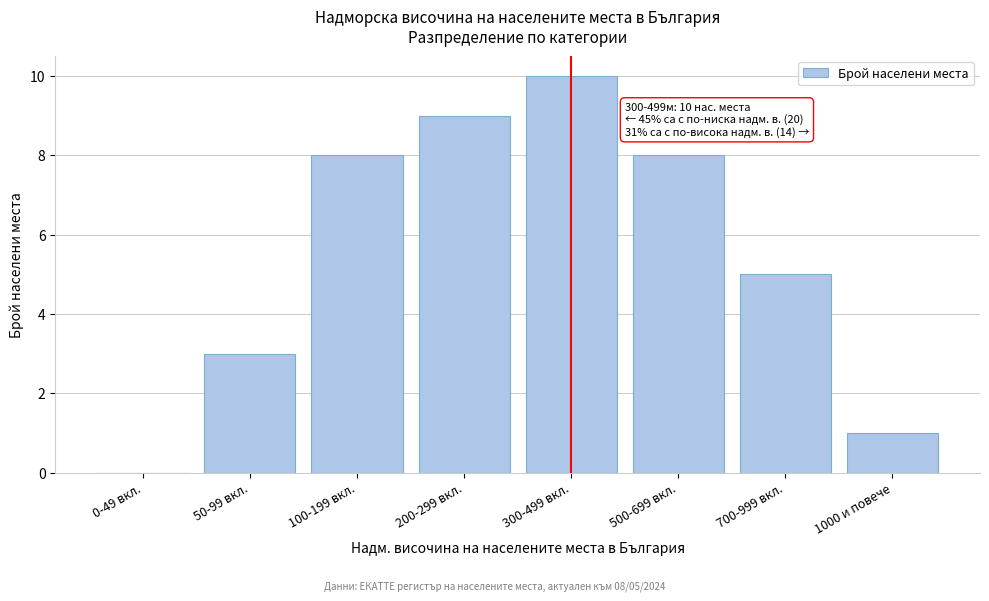

Reading left to right, transcribe all the data shown in this chart.

0-49 вкл.=0	50-99 вкл.=3	100-199 вкл.=8	200-299 вкл.=9	300-499 вкл.=10	500-699 вкл.=8	700-999 вкл.=5	1000 и повече=1